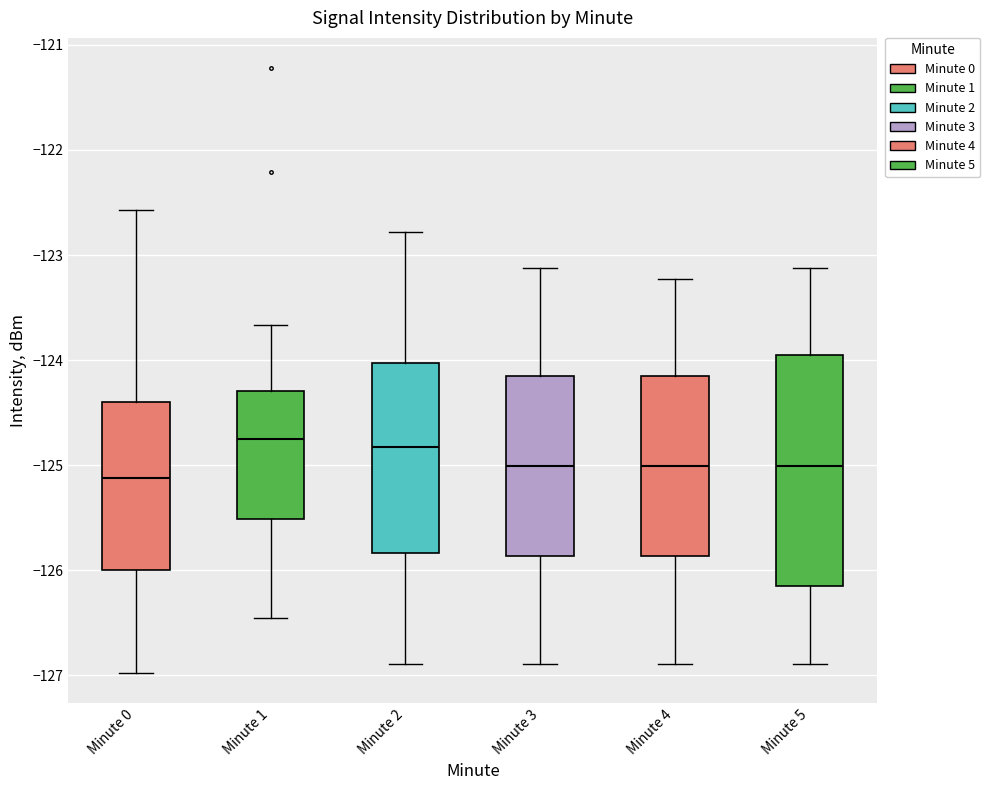

Which box is the tallest, from its lower edge to its upper edge?

Minute 5